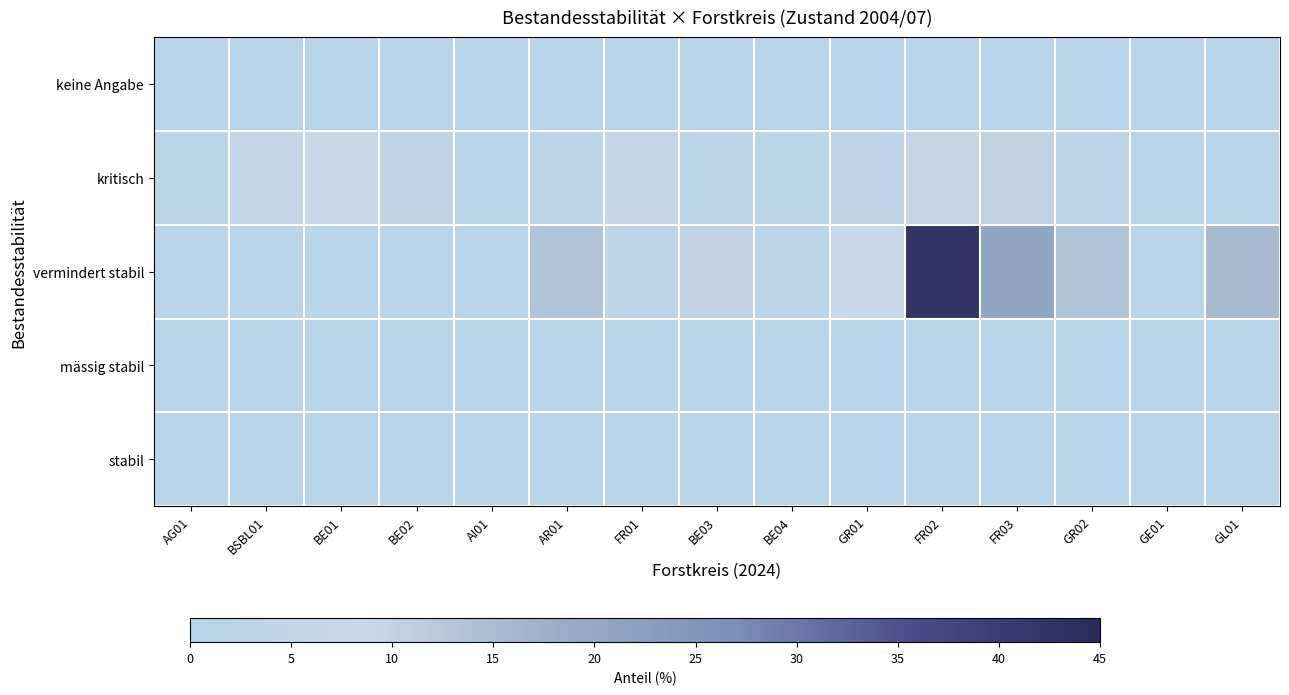

At which category is the sum across all series the highest?

FR02